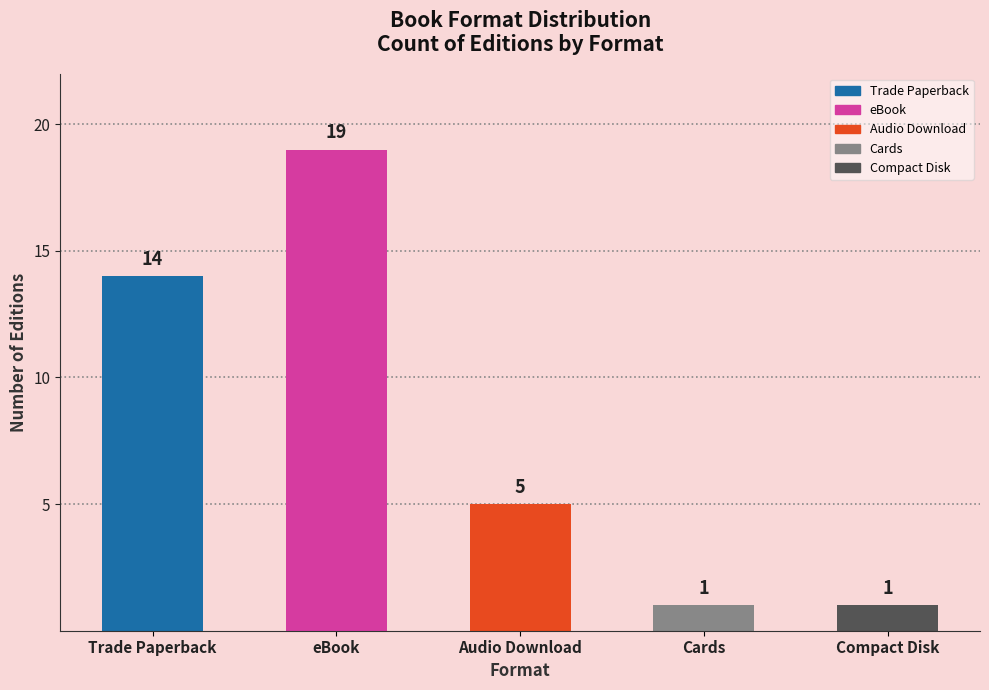

How many distinct data groups are displayed?

1